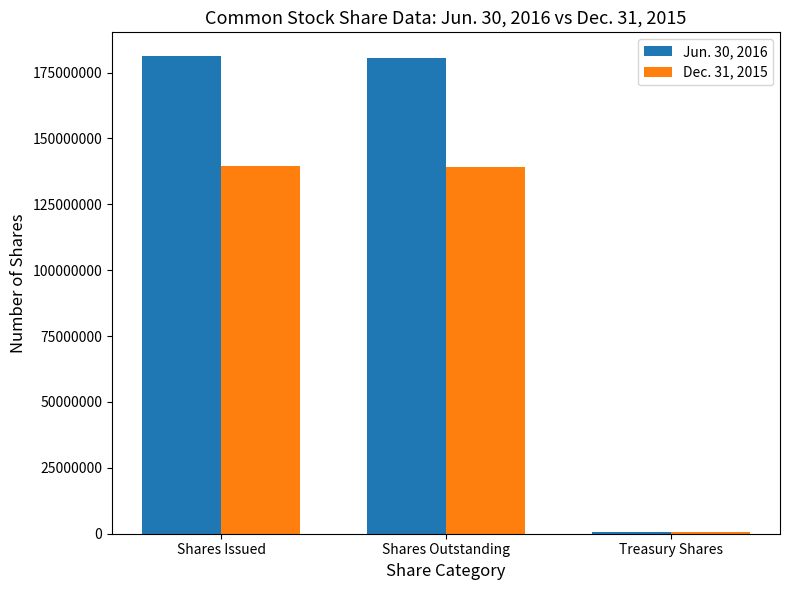

The Dec. 31, 2015 series shows 139583990 at Shares Issued. True or false?

True